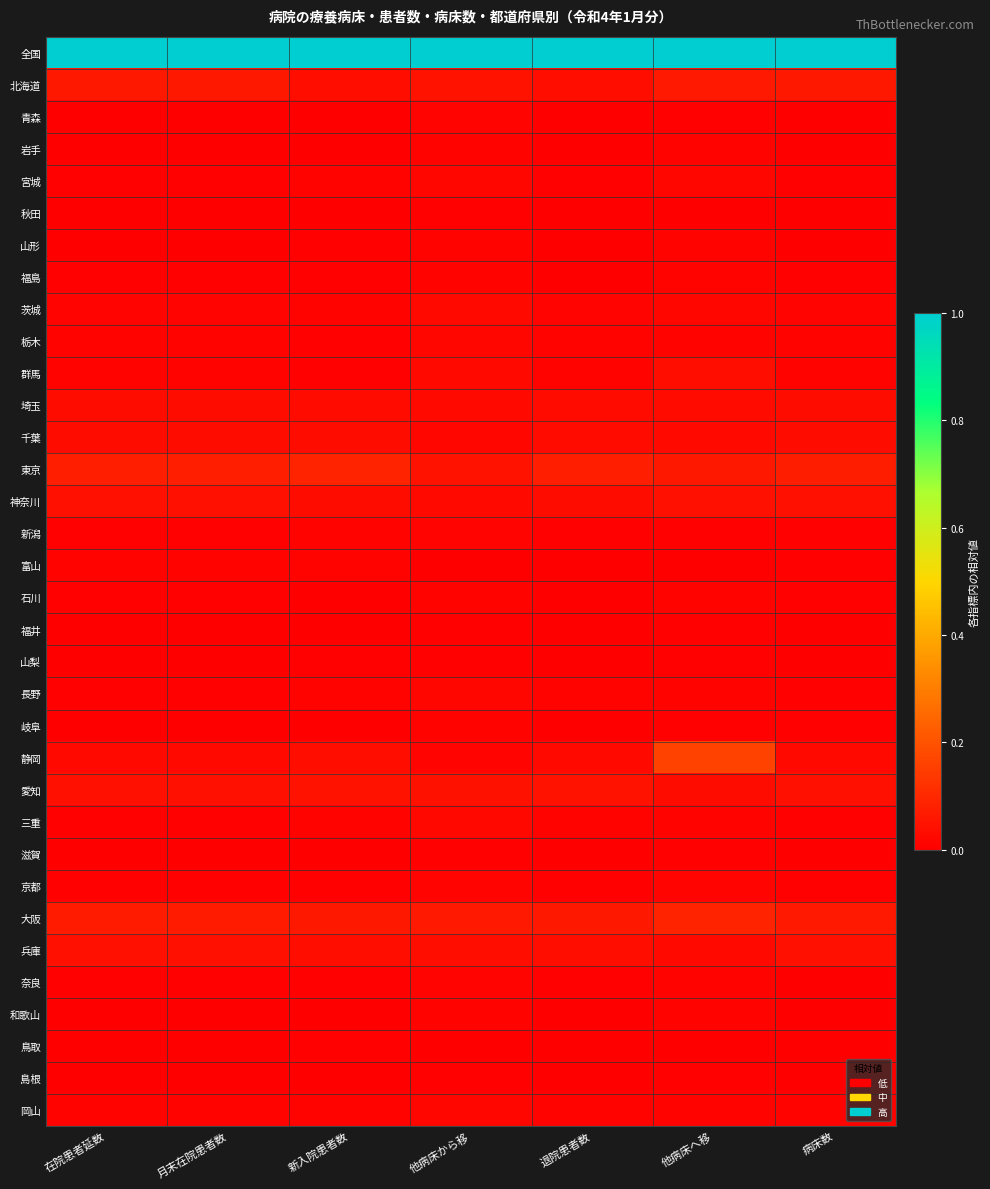

Reading right to left, extract all data points from this chart.

全国: 病床数=1.0	他病床へ移=1.0	退院患者数=1.0	他病床から移=1.0	新入院患者数=1.0	月末在院患者数=1.0	在院患者延数=1.0
北海道: 病床数=0.1	他病床へ移=0.1	退院患者数=0.0	他病床から移=0.0	新入院患者数=0.0	月末在院患者数=0.1	在院患者延数=0.1
青森: 病床数=0.0	他病床へ移=0.0	退院患者数=0.0	他病床から移=0.0	新入院患者数=0.0	月末在院患者数=0.0	在院患者延数=0.0
岩手: 病床数=0.0	他病床へ移=0.0	退院患者数=0.0	他病床から移=0.0	新入院患者数=0.0	月末在院患者数=0.0	在院患者延数=0.0
宮城: 病床数=0.0	他病床へ移=0.0	退院患者数=0.0	他病床から移=0.0	新入院患者数=0.0	月末在院患者数=0.0	在院患者延数=0.0
秋田: 病床数=0.0	他病床へ移=0.0	退院患者数=0.0	他病床から移=0.0	新入院患者数=0.0	月末在院患者数=0.0	在院患者延数=0.0
山形: 病床数=0.0	他病床へ移=0.0	退院患者数=0.0	他病床から移=0.0	新入院患者数=0.0	月末在院患者数=0.0	在院患者延数=0.0
福島: 病床数=0.0	他病床へ移=0.0	退院患者数=0.0	他病床から移=0.0	新入院患者数=0.0	月末在院患者数=0.0	在院患者延数=0.0
茨城: 病床数=0.0	他病床へ移=0.0	退院患者数=0.0	他病床から移=0.0	新入院患者数=0.0	月末在院患者数=0.0	在院患者延数=0.0
栃木: 病床数=0.0	他病床へ移=0.0	退院患者数=0.0	他病床から移=0.0	新入院患者数=0.0	月末在院患者数=0.0	在院患者延数=0.0
群馬: 病床数=0.0	他病床へ移=0.0	退院患者数=0.0	他病床から移=0.0	新入院患者数=0.0	月末在院患者数=0.0	在院患者延数=0.0
埼玉: 病床数=0.0	他病床へ移=0.0	退院患者数=0.0	他病床から移=0.0	新入院患者数=0.0	月末在院患者数=0.0	在院患者延数=0.0
千葉: 病床数=0.0	他病床へ移=0.0	退院患者数=0.0	他病床から移=0.0	新入院患者数=0.0	月末在院患者数=0.0	在院患者延数=0.0
東京: 病床数=0.1	他病床へ移=0.1	退院患者数=0.1	他病床から移=0.1	新入院患者数=0.1	月末在院患者数=0.1	在院患者延数=0.1
神奈川: 病床数=0.0	他病床へ移=0.0	退院患者数=0.0	他病床から移=0.0	新入院患者数=0.0	月末在院患者数=0.0	在院患者延数=0.0
新潟: 病床数=0.0	他病床へ移=0.0	退院患者数=0.0	他病床から移=0.0	新入院患者数=0.0	月末在院患者数=0.0	在院患者延数=0.0
富山: 病床数=0.0	他病床へ移=0.0	退院患者数=0.0	他病床から移=0.0	新入院患者数=0.0	月末在院患者数=0.0	在院患者延数=0.0
石川: 病床数=0.0	他病床へ移=0.0	退院患者数=0.0	他病床から移=0.0	新入院患者数=0.0	月末在院患者数=0.0	在院患者延数=0.0
福井: 病床数=0.0	他病床へ移=0.0	退院患者数=0.0	他病床から移=0.0	新入院患者数=0.0	月末在院患者数=0.0	在院患者延数=0.0
山梨: 病床数=0.0	他病床へ移=0.0	退院患者数=0.0	他病床から移=0.0	新入院患者数=0.0	月末在院患者数=0.0	在院患者延数=0.0
長野: 病床数=0.0	他病床へ移=0.0	退院患者数=0.0	他病床から移=0.0	新入院患者数=0.0	月末在院患者数=0.0	在院患者延数=0.0
岐阜: 病床数=0.0	他病床へ移=0.0	退院患者数=0.0	他病床から移=0.0	新入院患者数=0.0	月末在院患者数=0.0	在院患者延数=0.0
静岡: 病床数=0.0	他病床へ移=0.2	退院患者数=0.0	他病床から移=0.0	新入院患者数=0.0	月末在院患者数=0.0	在院患者延数=0.0
愛知: 病床数=0.0	他病床へ移=0.0	退院患者数=0.0	他病床から移=0.0	新入院患者数=0.0	月末在院患者数=0.0	在院患者延数=0.0
三重: 病床数=0.0	他病床へ移=0.0	退院患者数=0.0	他病床から移=0.0	新入院患者数=0.0	月末在院患者数=0.0	在院患者延数=0.0
滋賀: 病床数=0.0	他病床へ移=0.0	退院患者数=0.0	他病床から移=0.0	新入院患者数=0.0	月末在院患者数=0.0	在院患者延数=0.0
京都: 病床数=0.0	他病床へ移=0.0	退院患者数=0.0	他病床から移=0.0	新入院患者数=0.0	月末在院患者数=0.0	在院患者延数=0.0
大阪: 病床数=0.1	他病床へ移=0.1	退院患者数=0.1	他病床から移=0.1	新入院患者数=0.1	月末在院患者数=0.1	在院患者延数=0.1
兵庫: 病床数=0.0	他病床へ移=0.0	退院患者数=0.0	他病床から移=0.0	新入院患者数=0.0	月末在院患者数=0.0	在院患者延数=0.0
奈良: 病床数=0.0	他病床へ移=0.0	退院患者数=0.0	他病床から移=0.0	新入院患者数=0.0	月末在院患者数=0.0	在院患者延数=0.0
和歌山: 病床数=0.0	他病床へ移=0.0	退院患者数=0.0	他病床から移=0.0	新入院患者数=0.0	月末在院患者数=0.0	在院患者延数=0.0
鳥取: 病床数=0.0	他病床へ移=0.0	退院患者数=0.0	他病床から移=0.0	新入院患者数=0.0	月末在院患者数=0.0	在院患者延数=0.0
島根: 病床数=0.0	他病床へ移=0.0	退院患者数=0.0	他病床から移=0.0	新入院患者数=0.0	月末在院患者数=0.0	在院患者延数=0.0
岡山: 病床数=0.0	他病床へ移=0.0	退院患者数=0.0	他病床から移=0.0	新入院患者数=0.0	月末在院患者数=0.0	在院患者延数=0.0